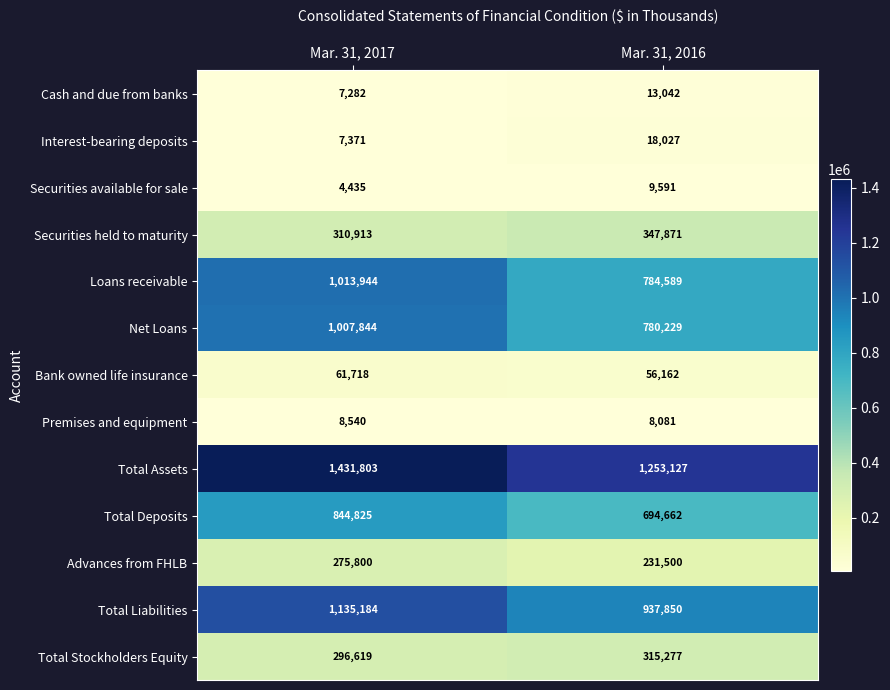

How many series are shown in this chart?

13